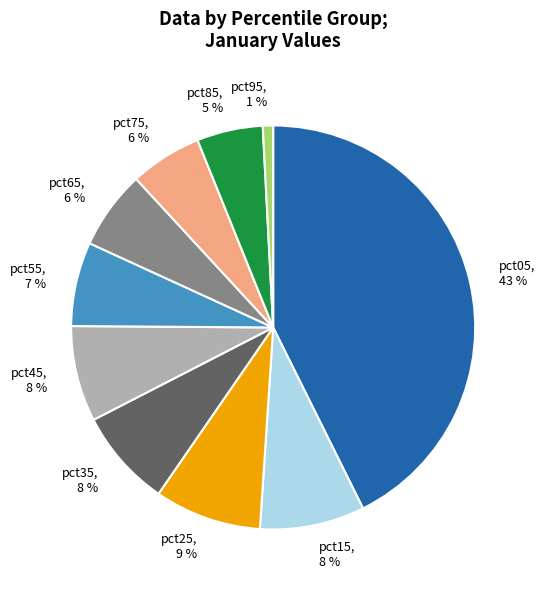

Combined, do pct45, 8 % and pct65, 6 % account for over 50%?

No